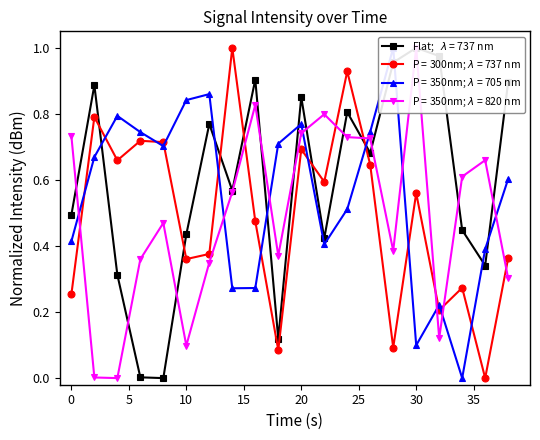

List the labels in order of minute=0; second=40-58+min=1 value, smallest first.

36, 18, 28, 32, 0, 34, 10, 38, 12, 16, 30, 22, 26, 4, 20, 8, 6, 2, 24, 14